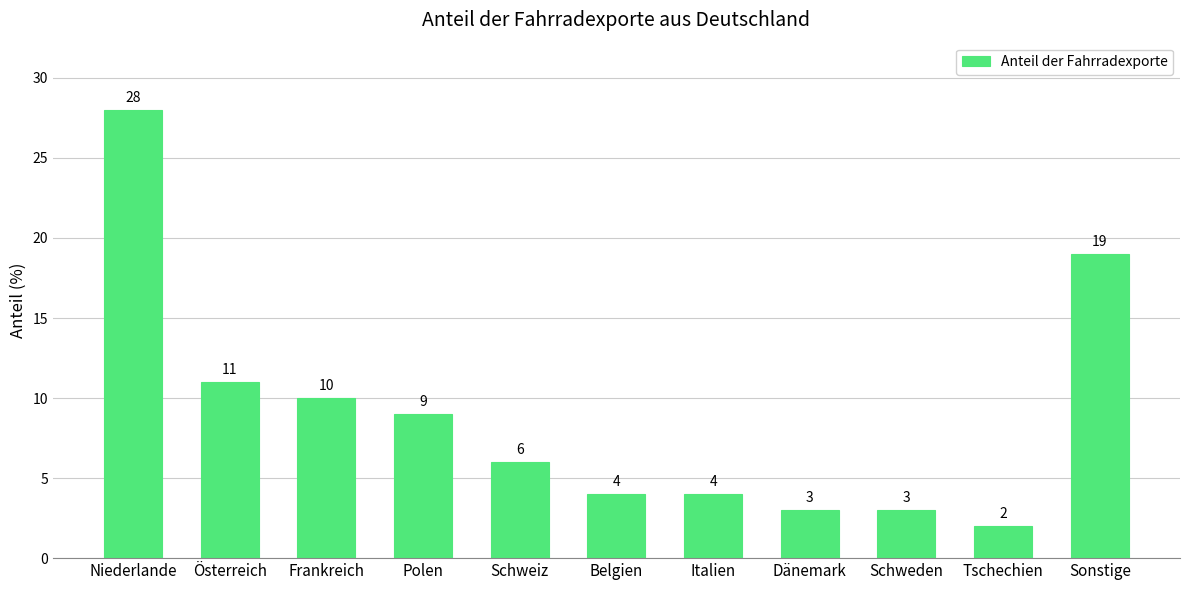

The chart shows a value of 14 at Frankreich. True or false?

False